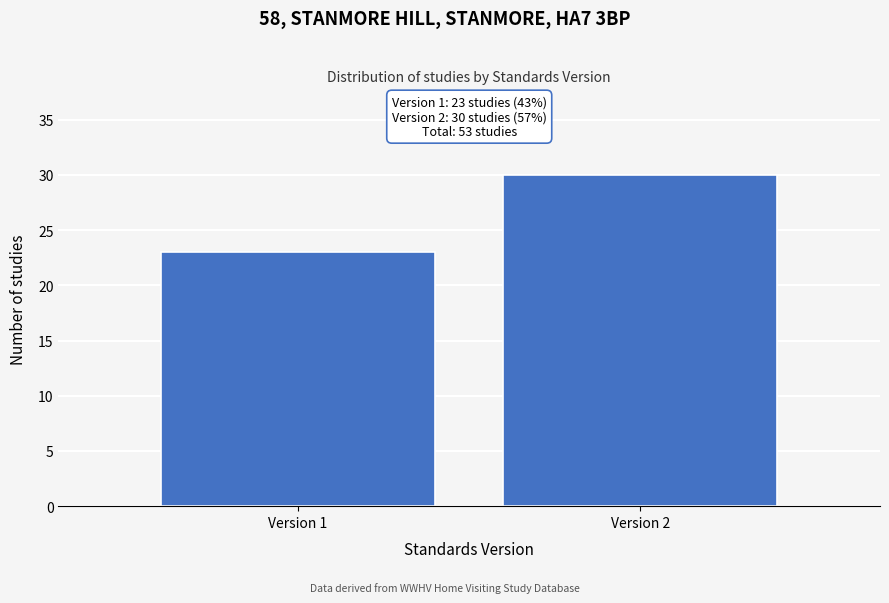

Reading left to right, list all the values displayed in this chart.

23	30